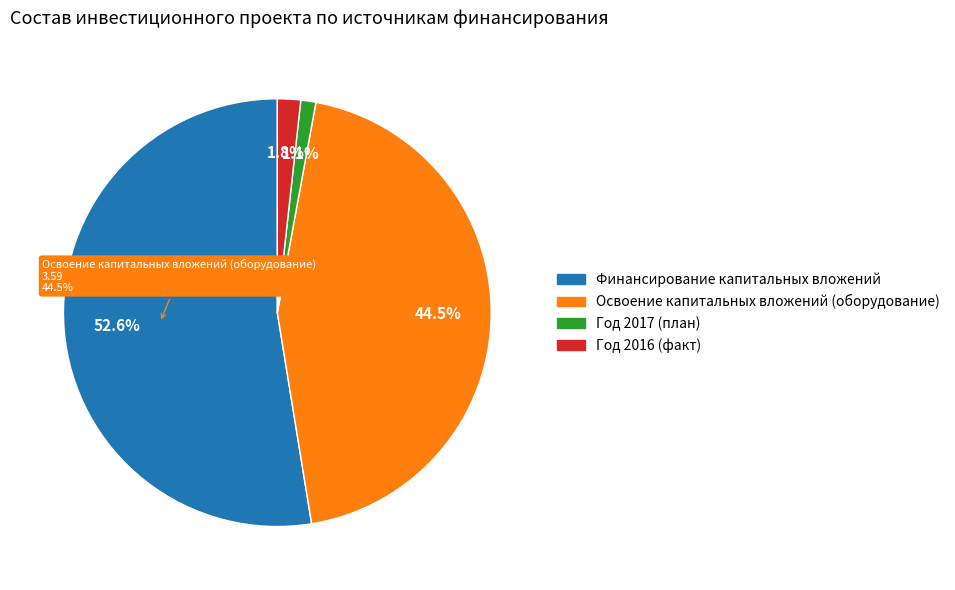

Which slice represents more than half of the pie?

Финансирование капитальных вложений